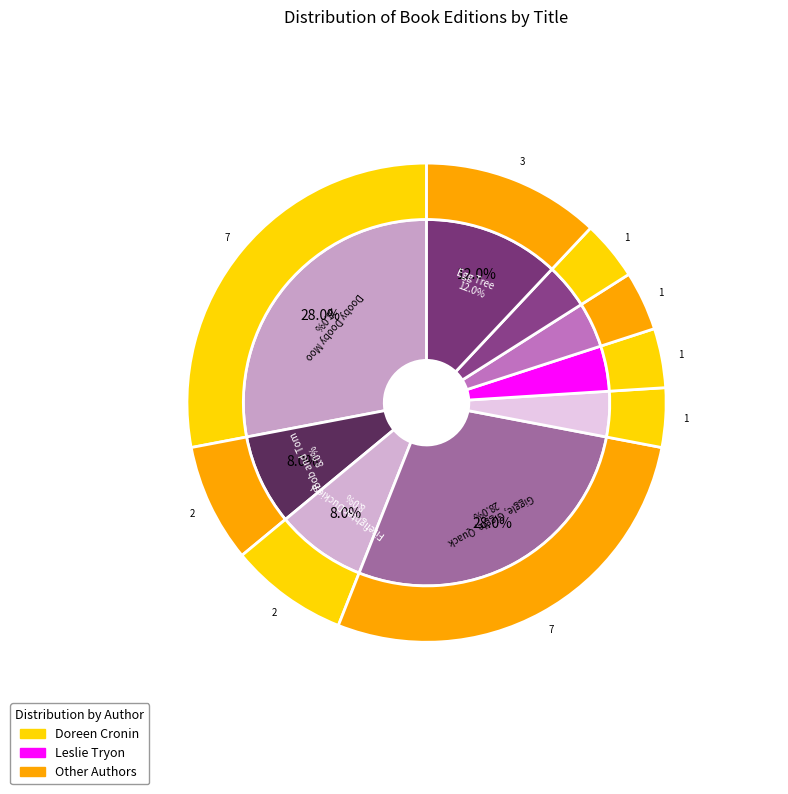

What is the largest slice in the pie chart?

Dooby Dooby Moo